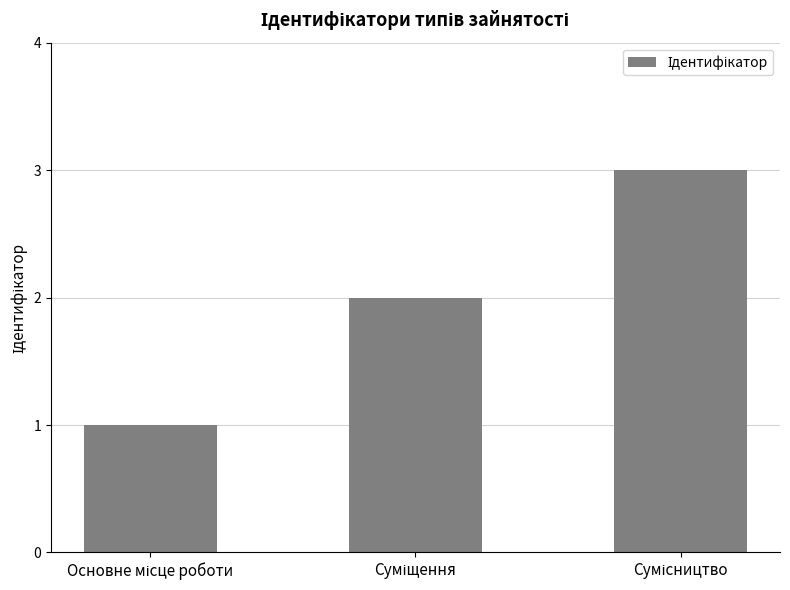

What is the maximum value shown in the chart?

3